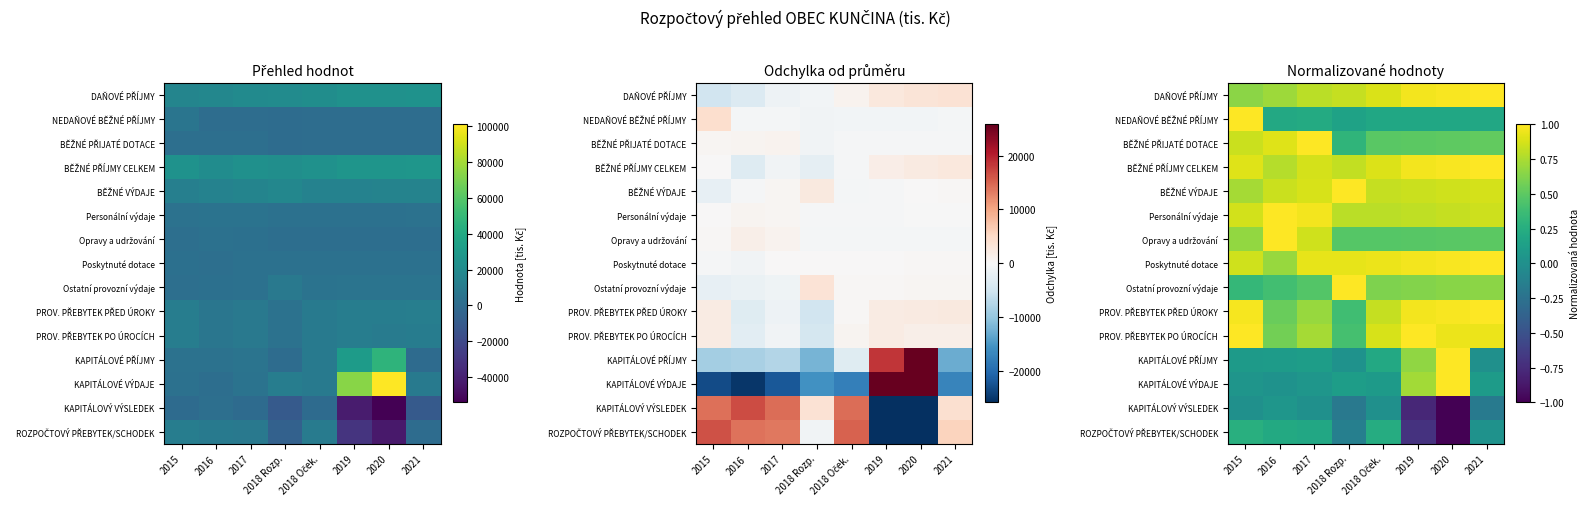

The value of ROZPOČTOVÝ PŘEBYTEK/SCHODEK at 2015 is 0.4. True or false?

False